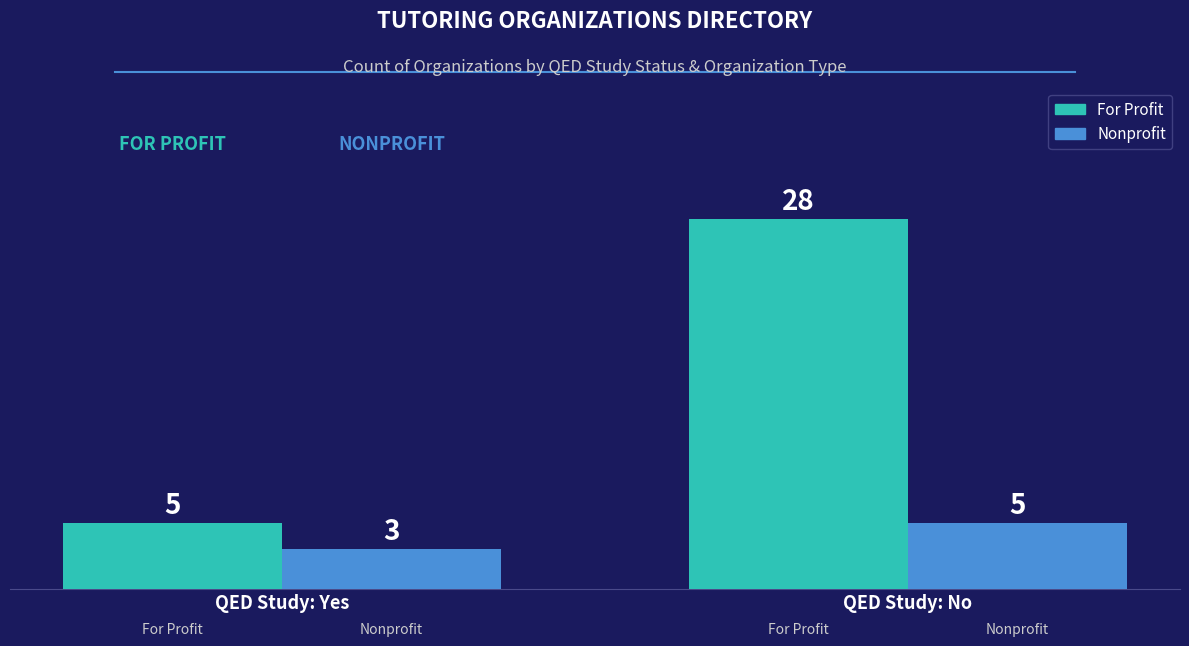

Rank the series at QED Study: Yes from highest to lowest value.

For Profit, Nonprofit